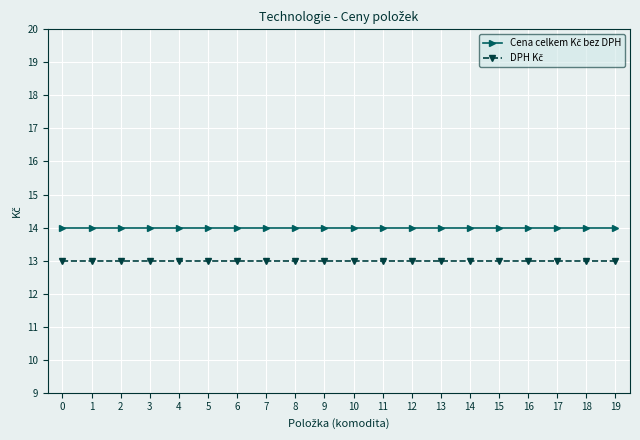

What is the maximum value shown in the chart?

14